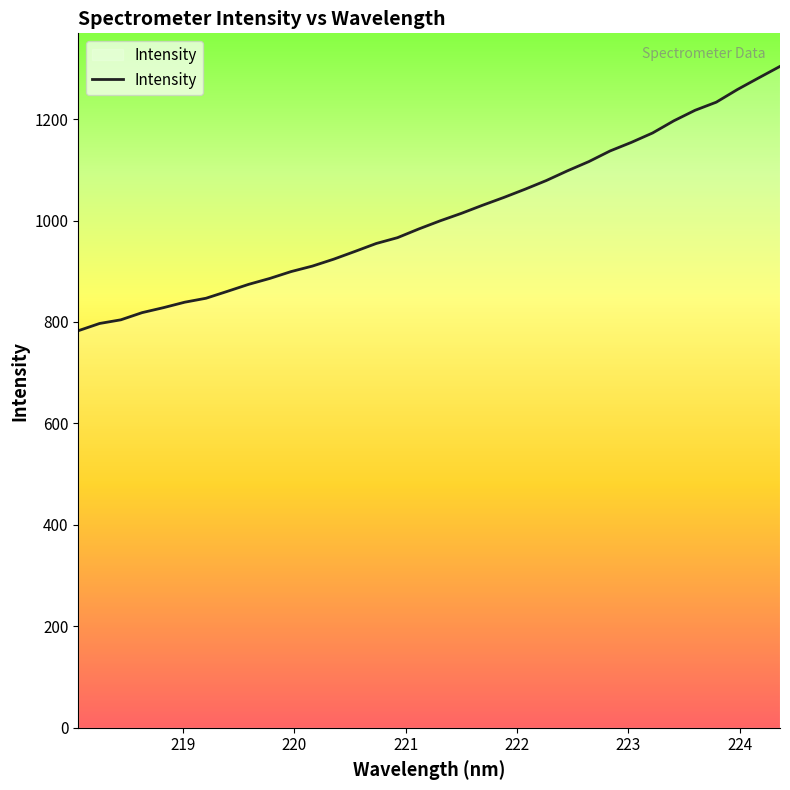

What is the smallest value displayed?

782.7